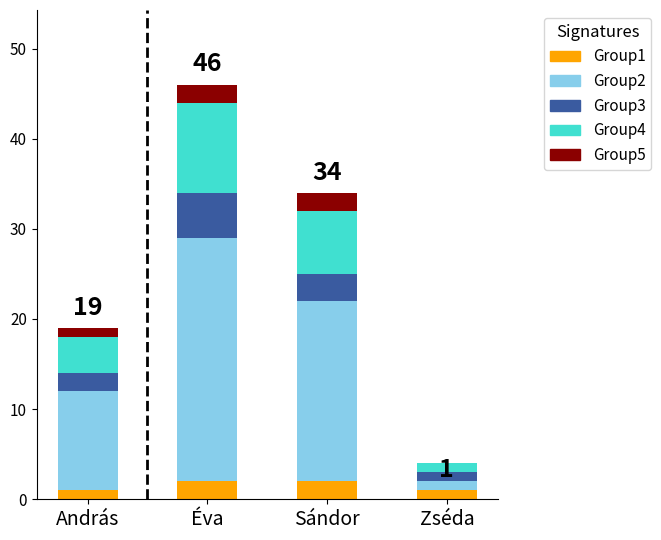

At which category is the sum across all series the highest?

Éva